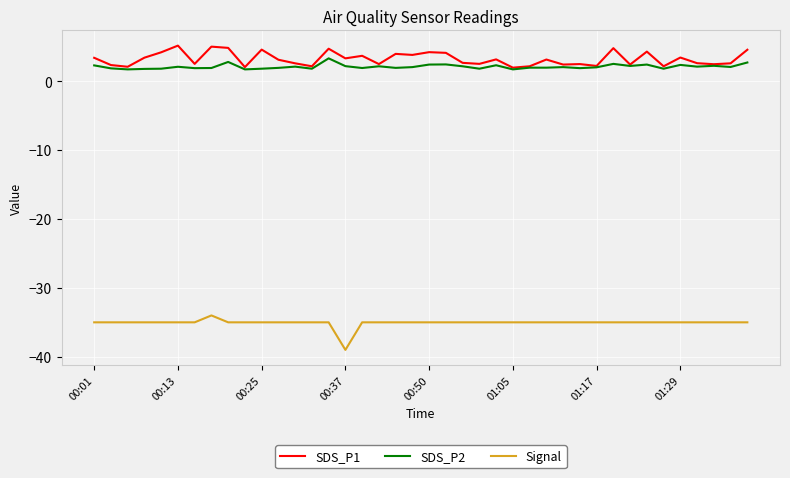

True or false: SDS_P2 and Signal cross at least once.

False